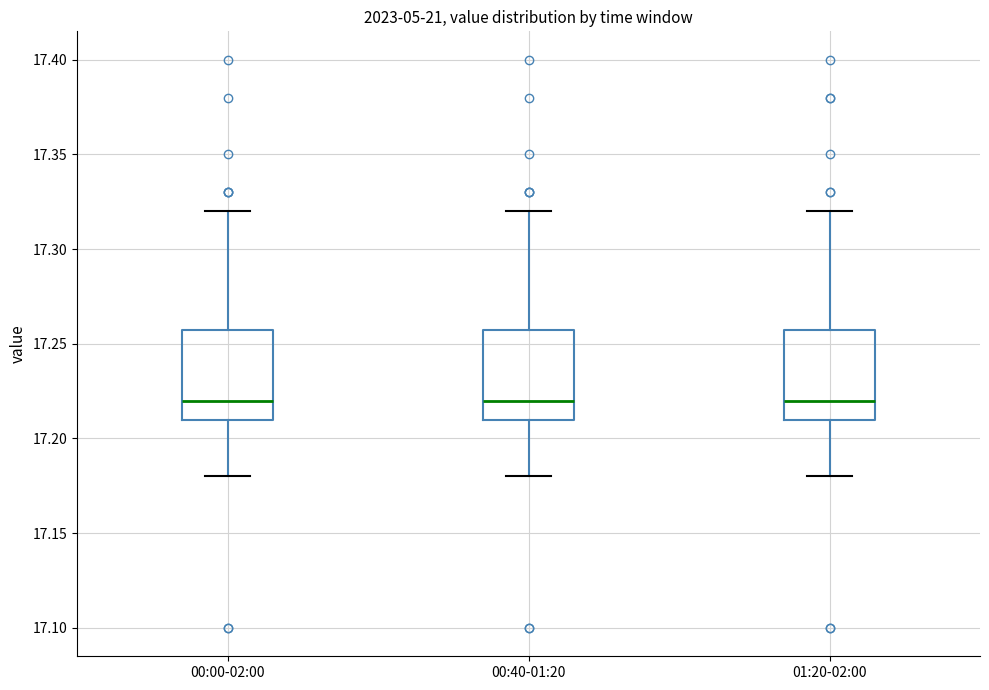

Reading left to right, read every box against the y-axis: the position of its median line, the range the box covers, and the ends of its whiskers. The values are not printed on the chart, so give them approximately, as read against the axis.

00:00-02:00: median 17.22, box 17.21 to 17.26, whiskers 17.18 to 17.32
00:40-01:20: median 17.22, box 17.21 to 17.26, whiskers 17.18 to 17.32
01:20-02:00: median 17.22, box 17.21 to 17.26, whiskers 17.18 to 17.32